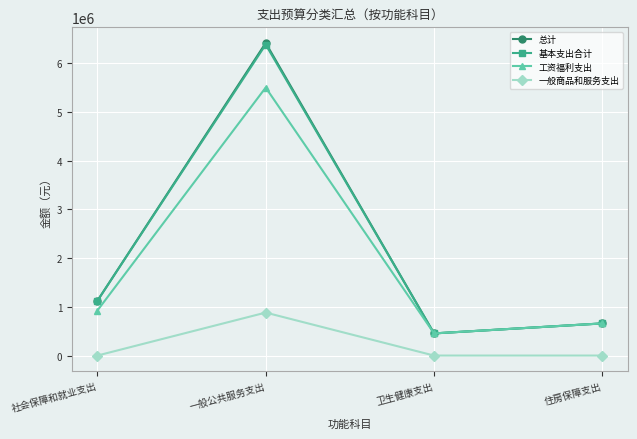

True or false: 工资福利支出 and 一般商品和服务支出 intersect in this chart.

False